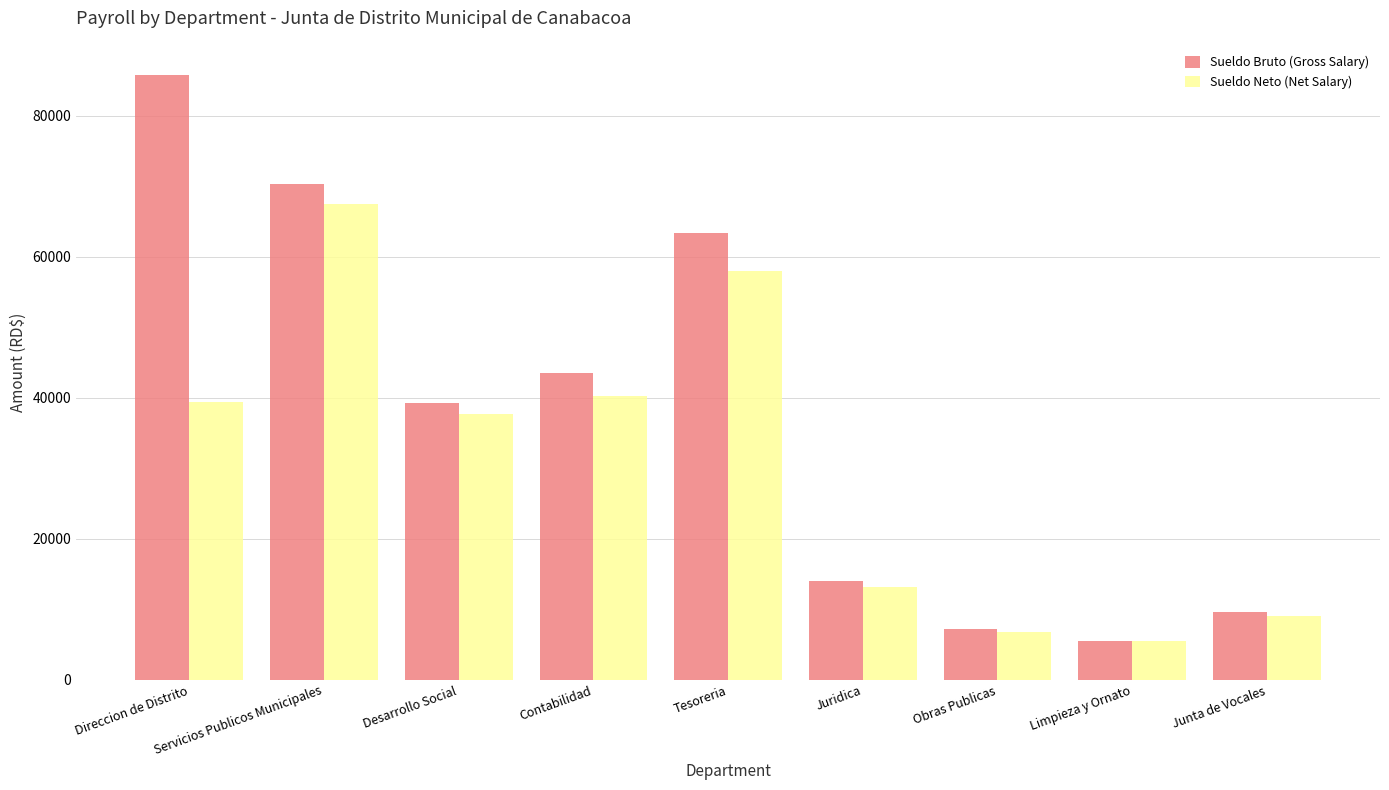

What are all the series names shown in the legend?

Sueldo Bruto (Gross Salary), Sueldo Neto (Net Salary)